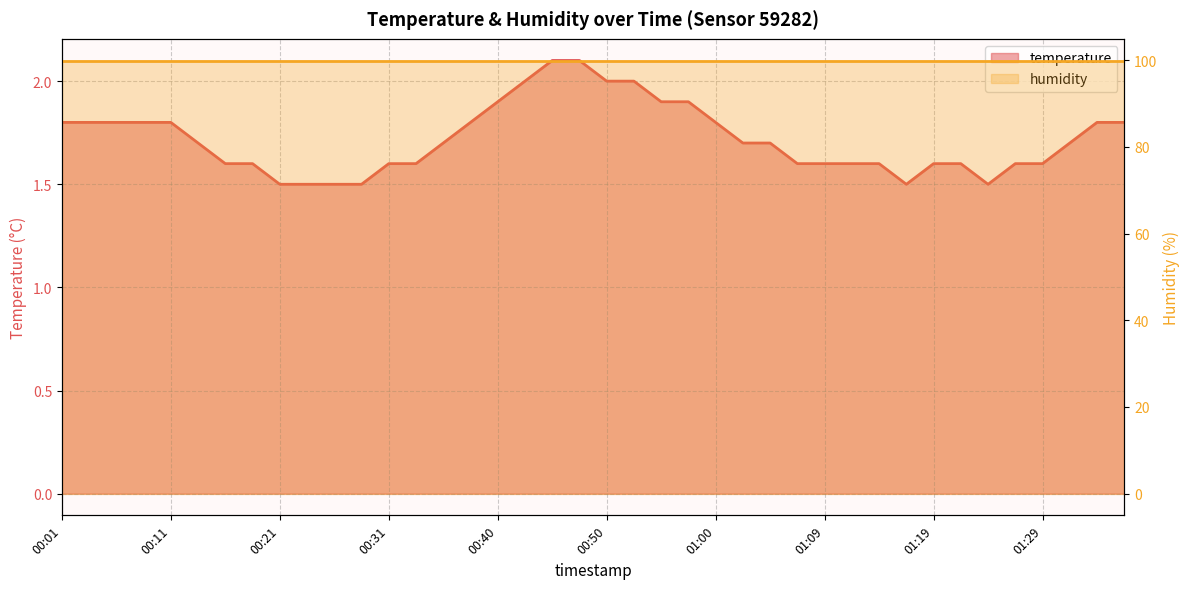

What is the greatest value displayed?

99.9